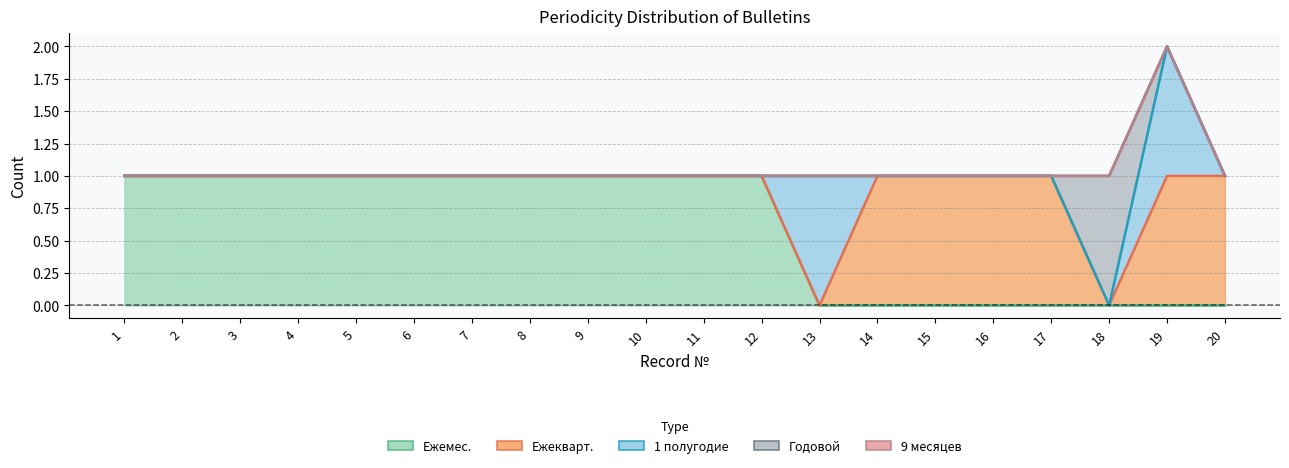

Is the value of 1 полугодие at 14 greater than the value of Ежемес. at 2?

No